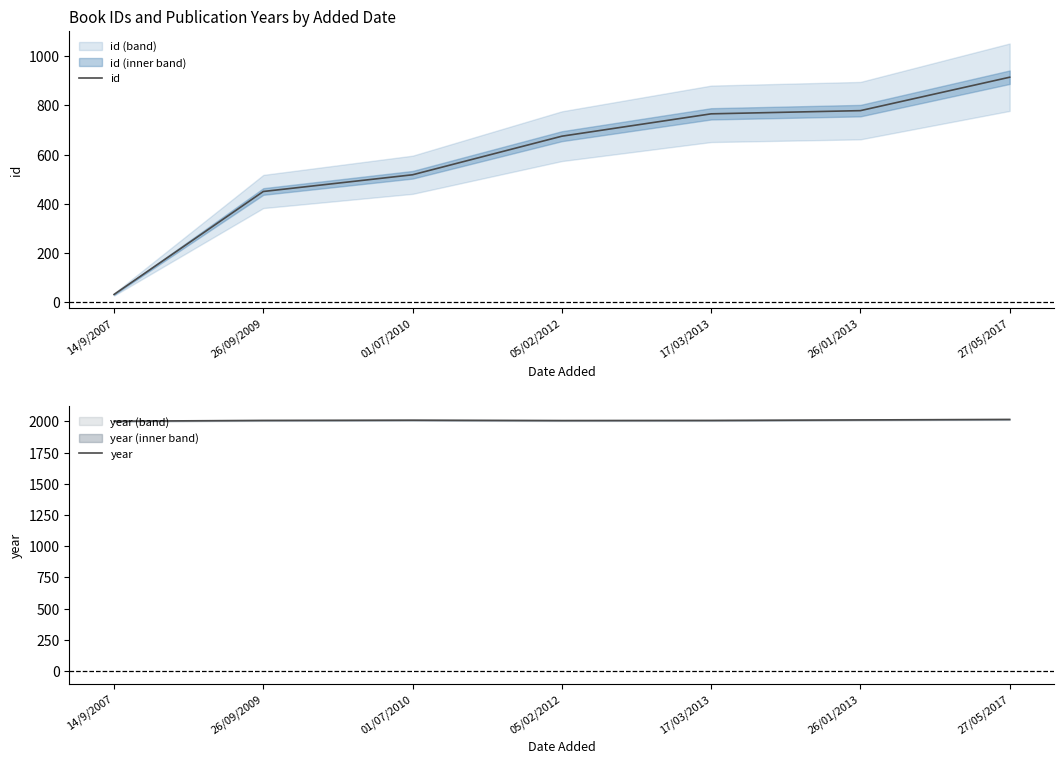

What is the average value of the id series?

591